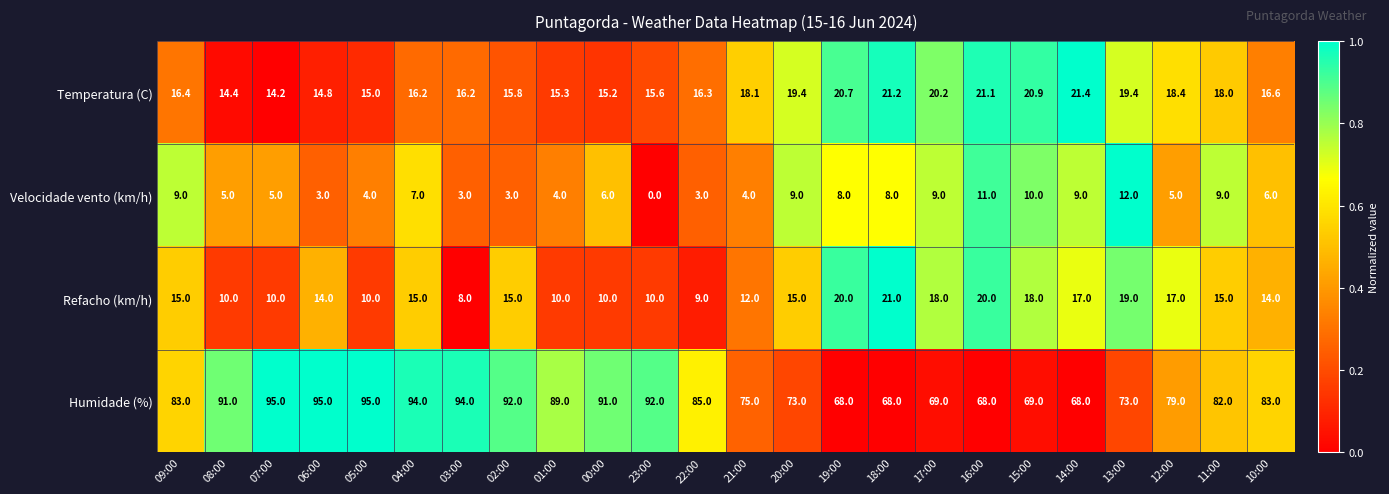

At which category is the sum across all series the highest?

04:00